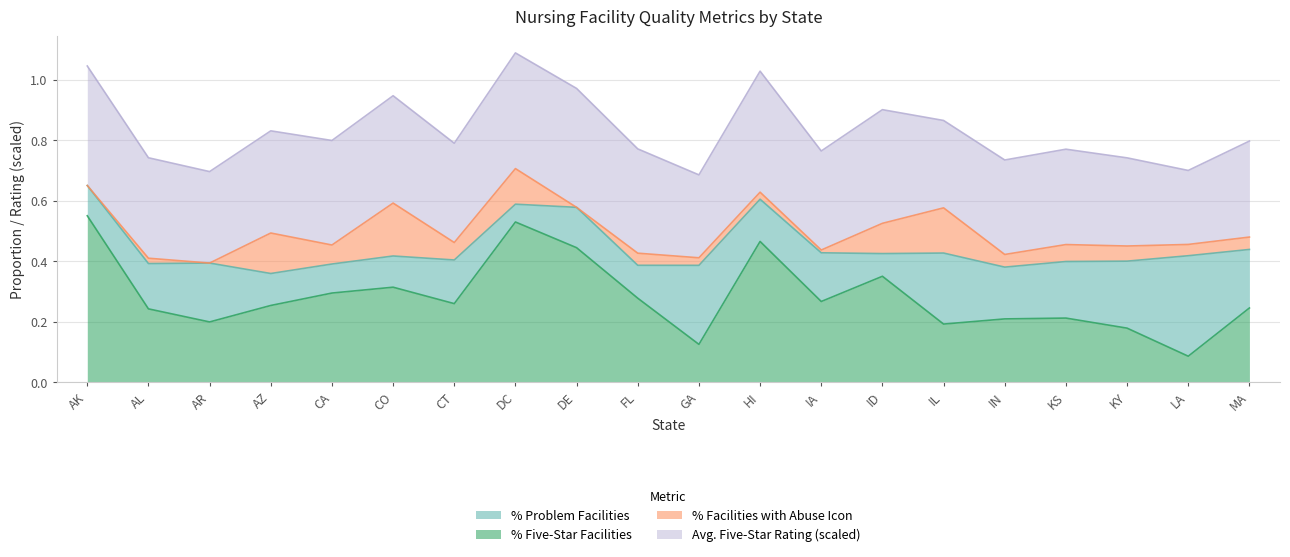

How many categories are shown in the chart?

20